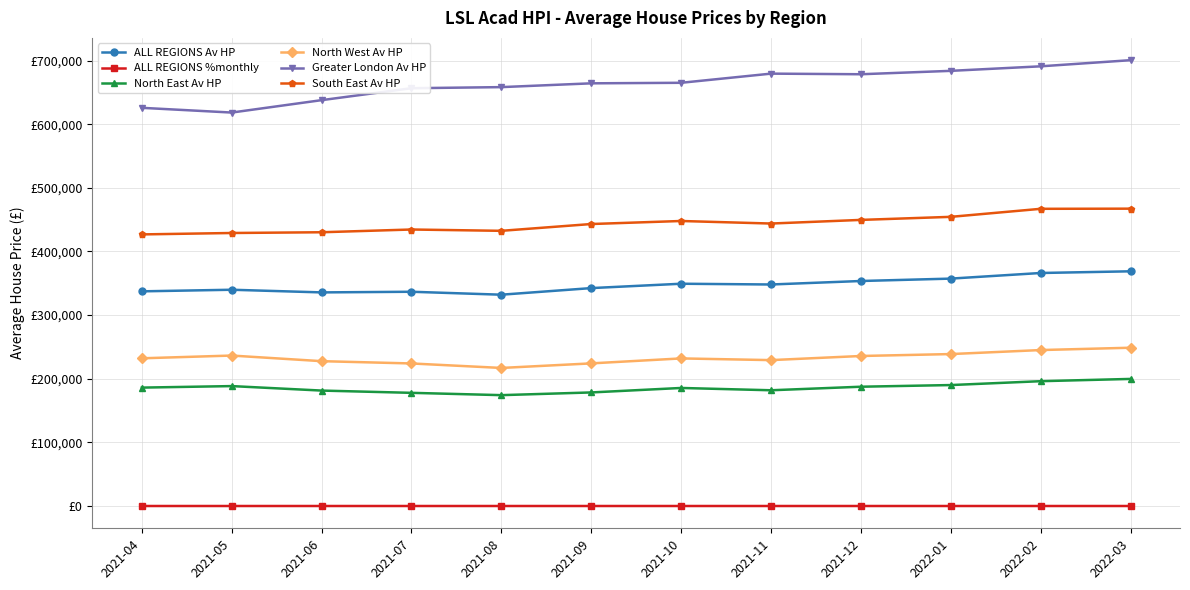

What value does the ALL REGIONS %monthly series have at 2021-10?

2.0